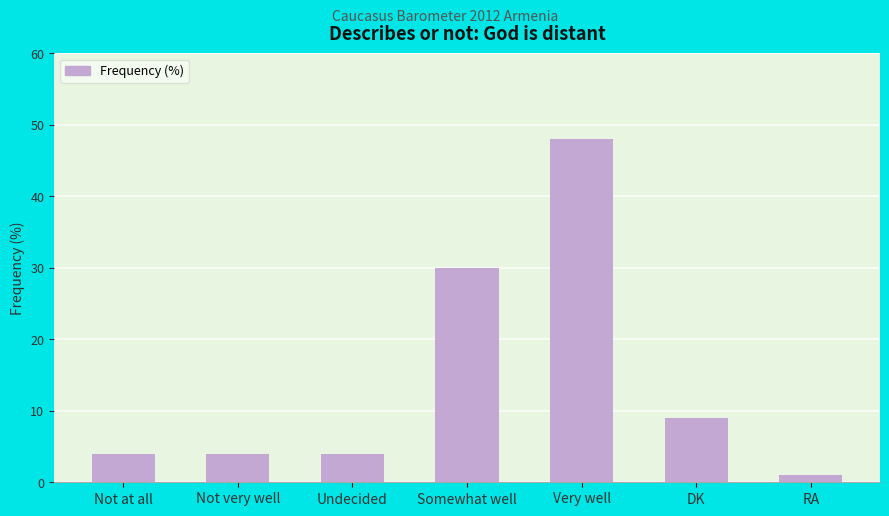

What is the sum of the values at Undecided and Not at all?

8